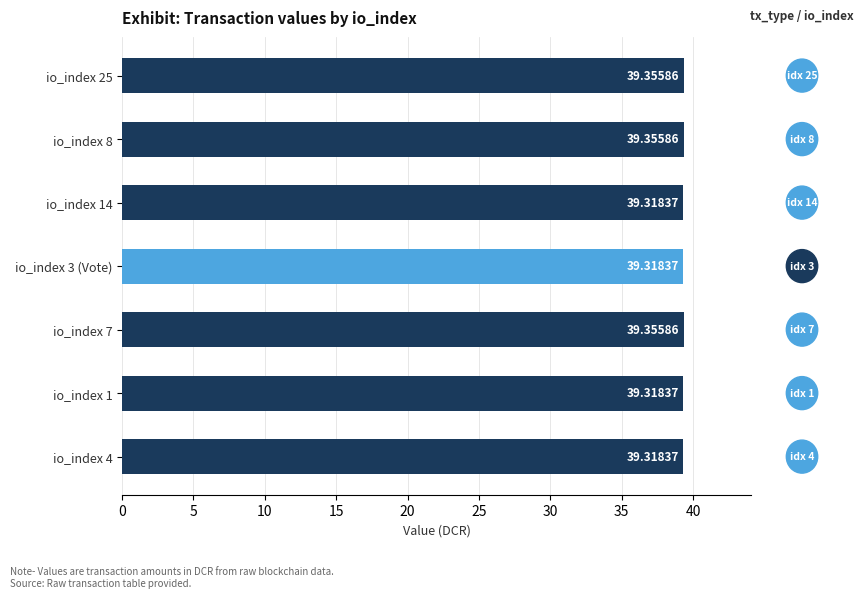

What is the average value?

39.3